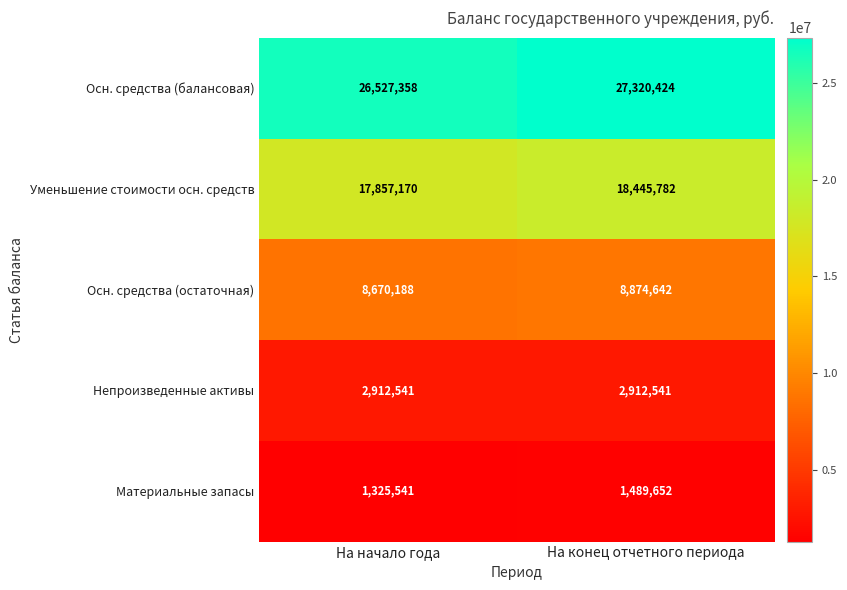

Where is Уменьшение стоимости осн. средств nearest to the value 18151476?

На начало года